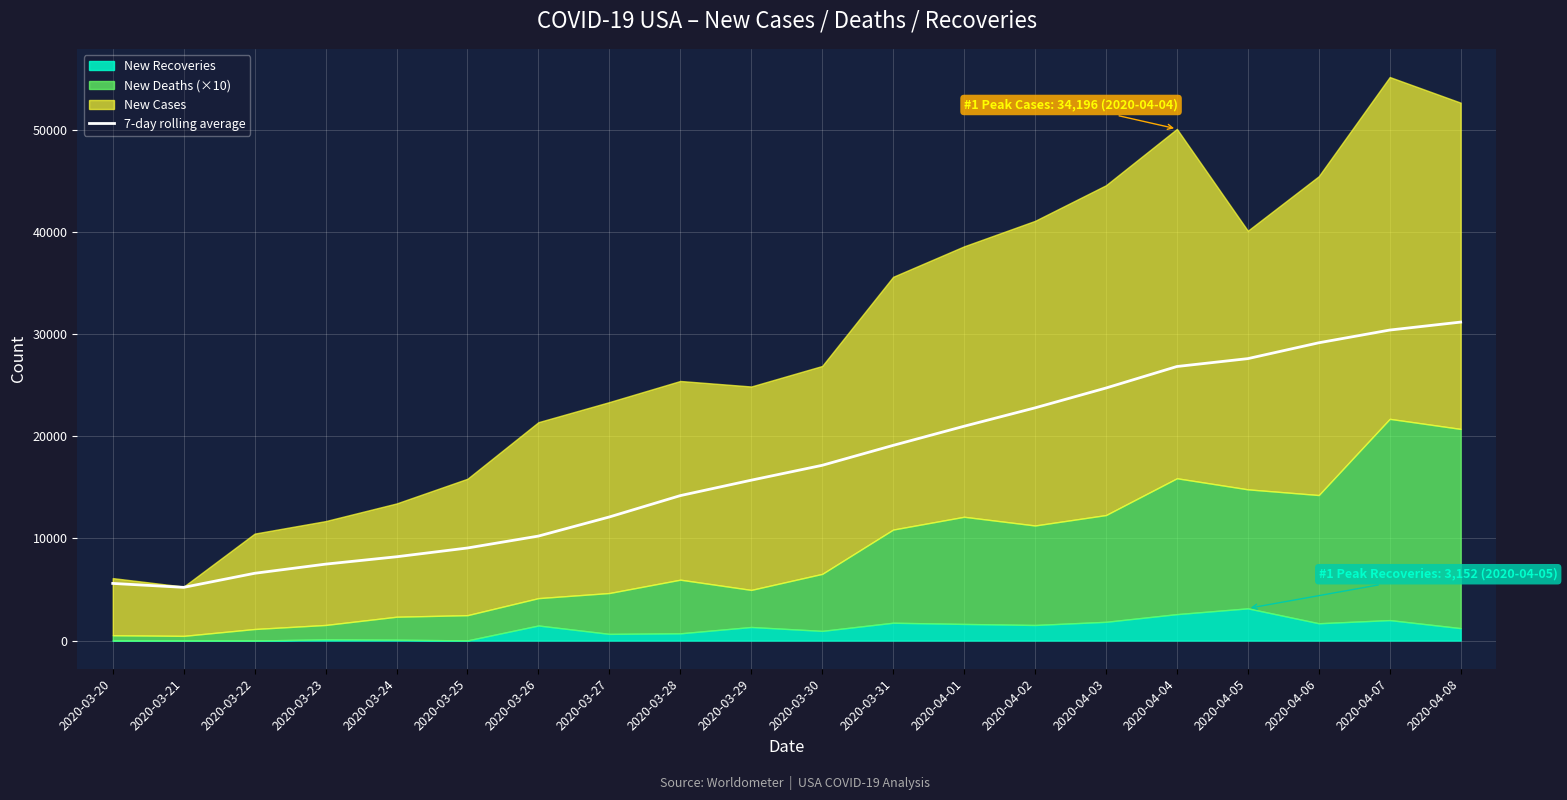

Rank the categories by value from lowest to highest.

2020-03-21, 2020-03-20, 2020-03-22, 2020-03-23, 2020-03-24, 2020-03-25, 2020-03-26, 2020-03-27, 2020-03-28, 2020-03-29, 2020-03-30, 2020-03-31, 2020-04-01, 2020-04-02, 2020-04-03, 2020-04-04, 2020-04-05, 2020-04-06, 2020-04-07, 2020-04-08